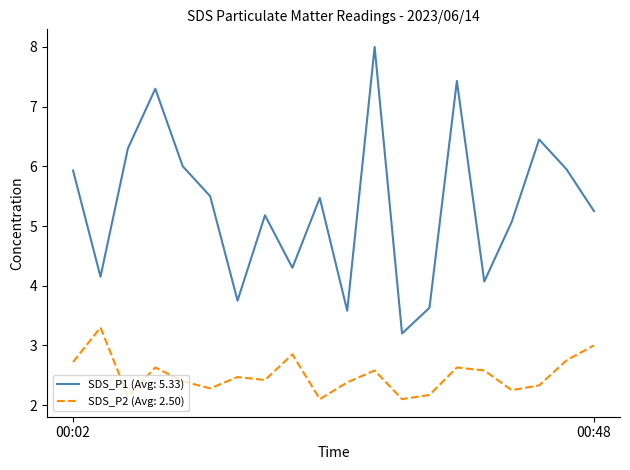

Which series has the largest range (max minus min)?

SDS_P1 (Avg: 5.33)